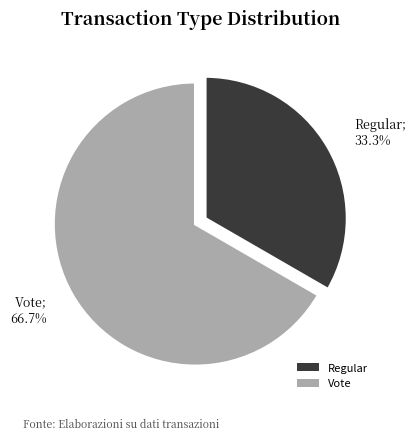

To the nearest percent, what is the average slice percentage?

50%